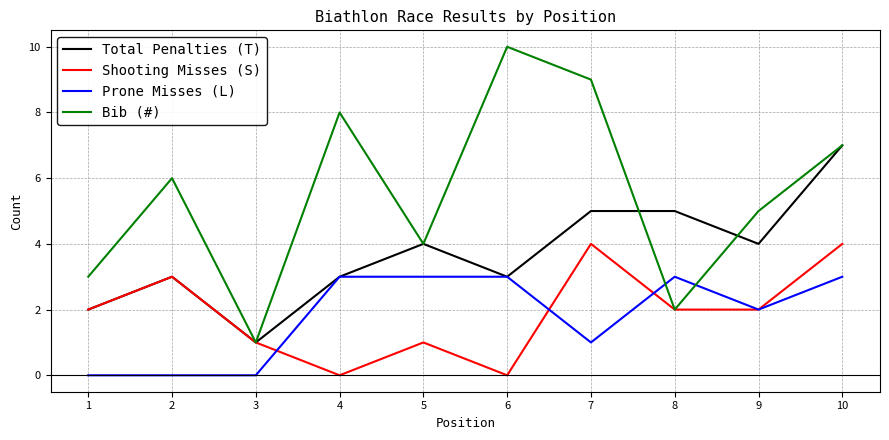

Reading right to left, list all the values displayed in this chart.

Total Penalties (T): 7	4	5	5	3	4	3	1	3	2
Shooting Misses (S): 4	2	2	4	0	1	0	1	3	2
Prone Misses (L): 3	2	3	1	3	3	3	0	0	0
Bib (#): 7	5	2	9	10	4	8	1	6	3